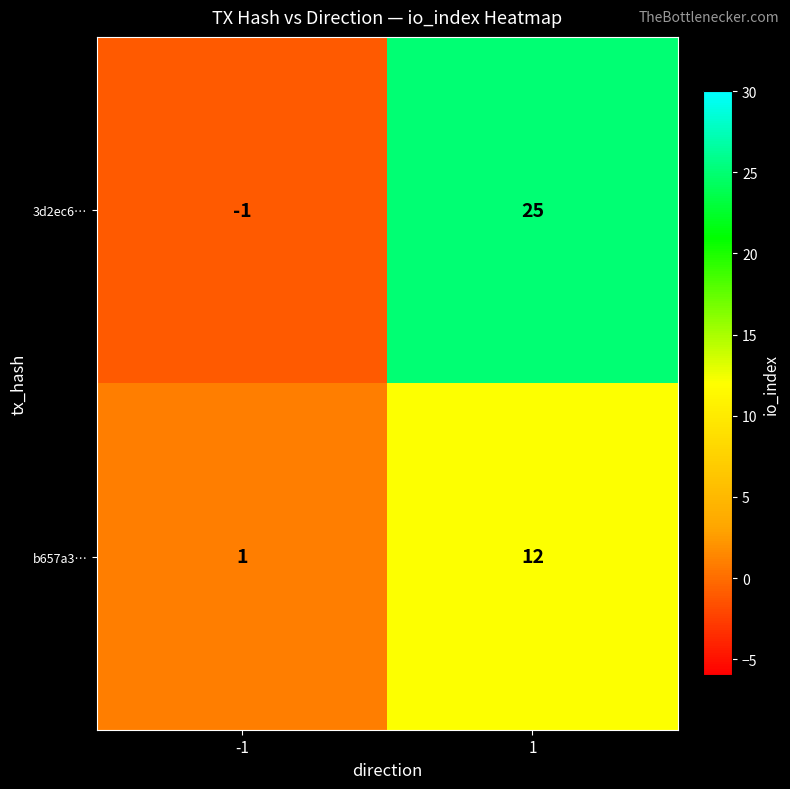

What is the sum of all b657a3… values?

13